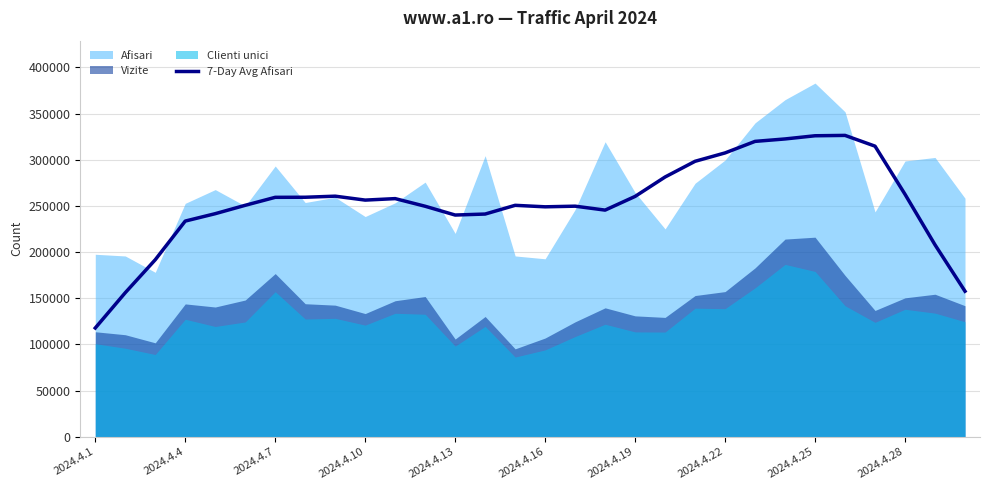

What is the lowest value of the 7-Day Avg Afisari series?

117754.6